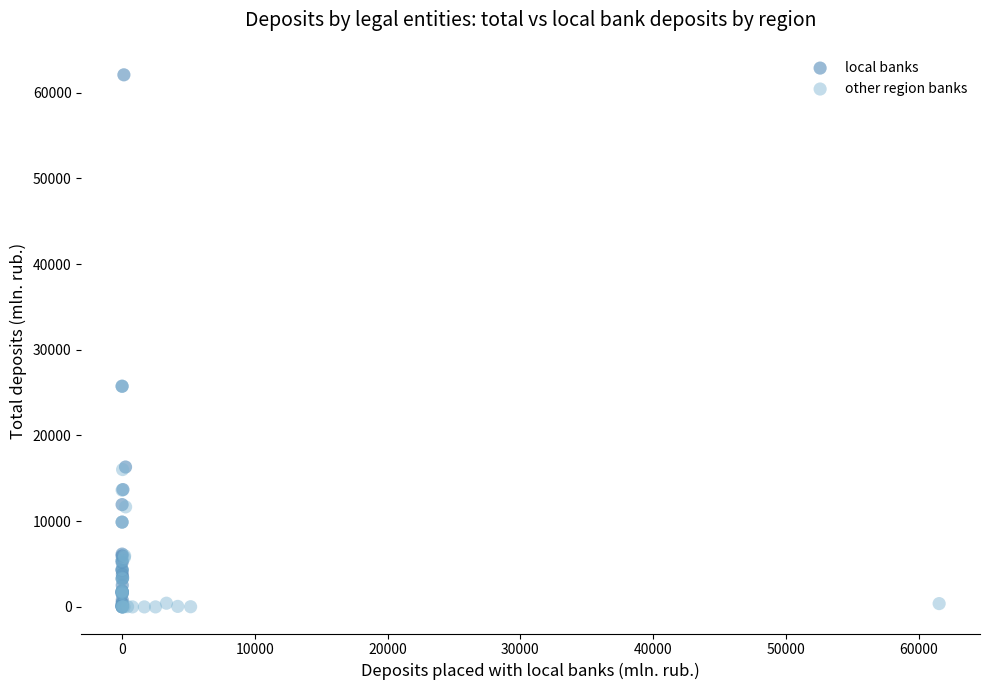

Which series reaches the maximum Y coordinate?

local banks